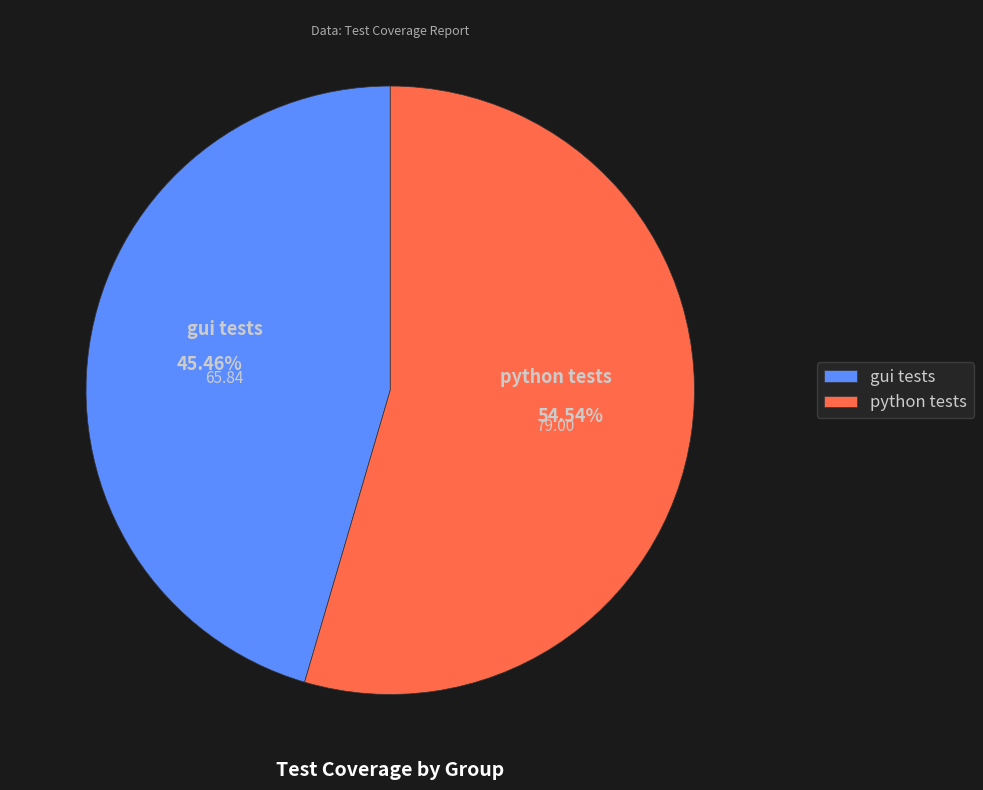

The gui tests slice represents 45% of the pie. True or false?

True